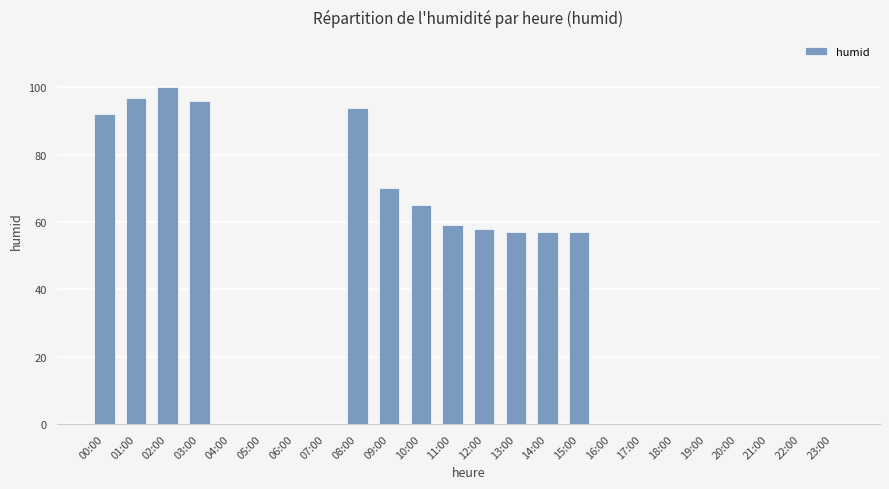

Which category has the highest value across all series?

02:00